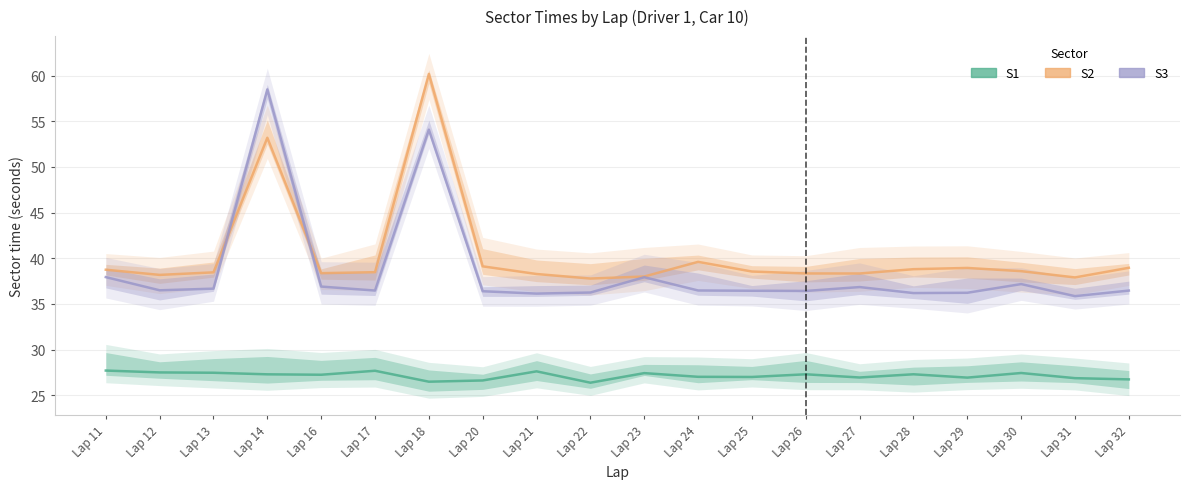

True or false: S1 and S2 intersect in this chart.

False